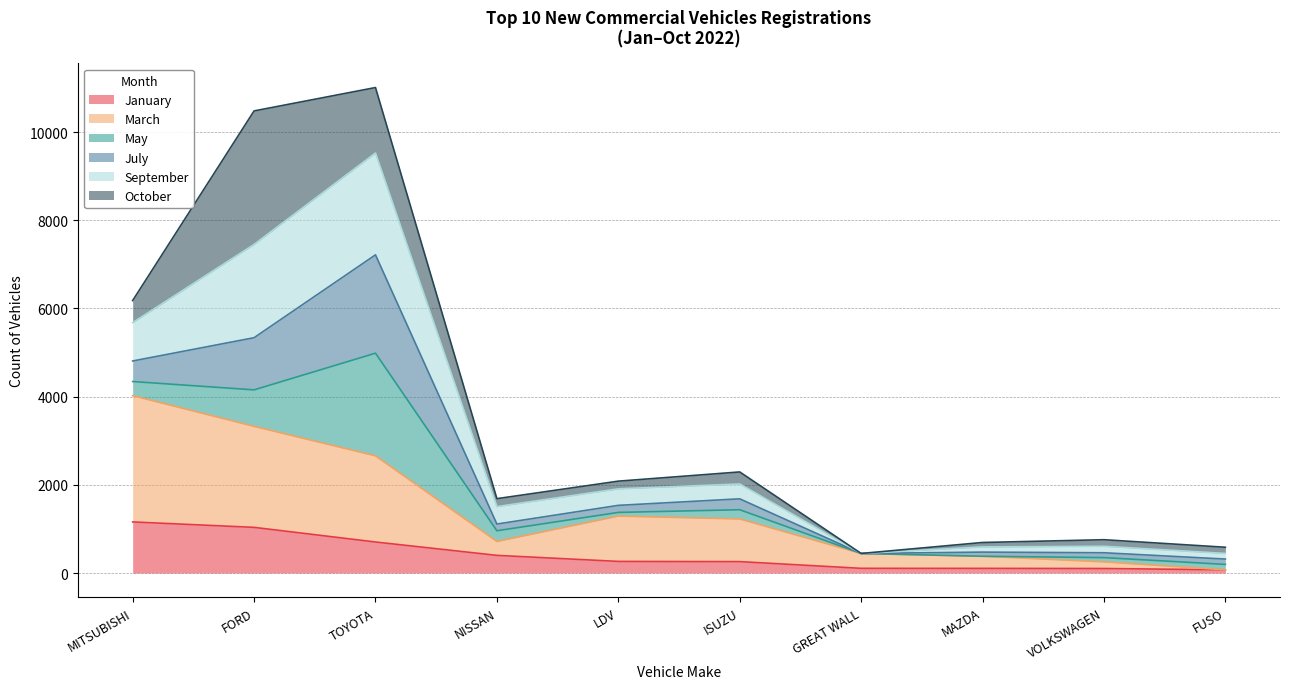

The value of January at GREAT WALL is 145. True or false?

False